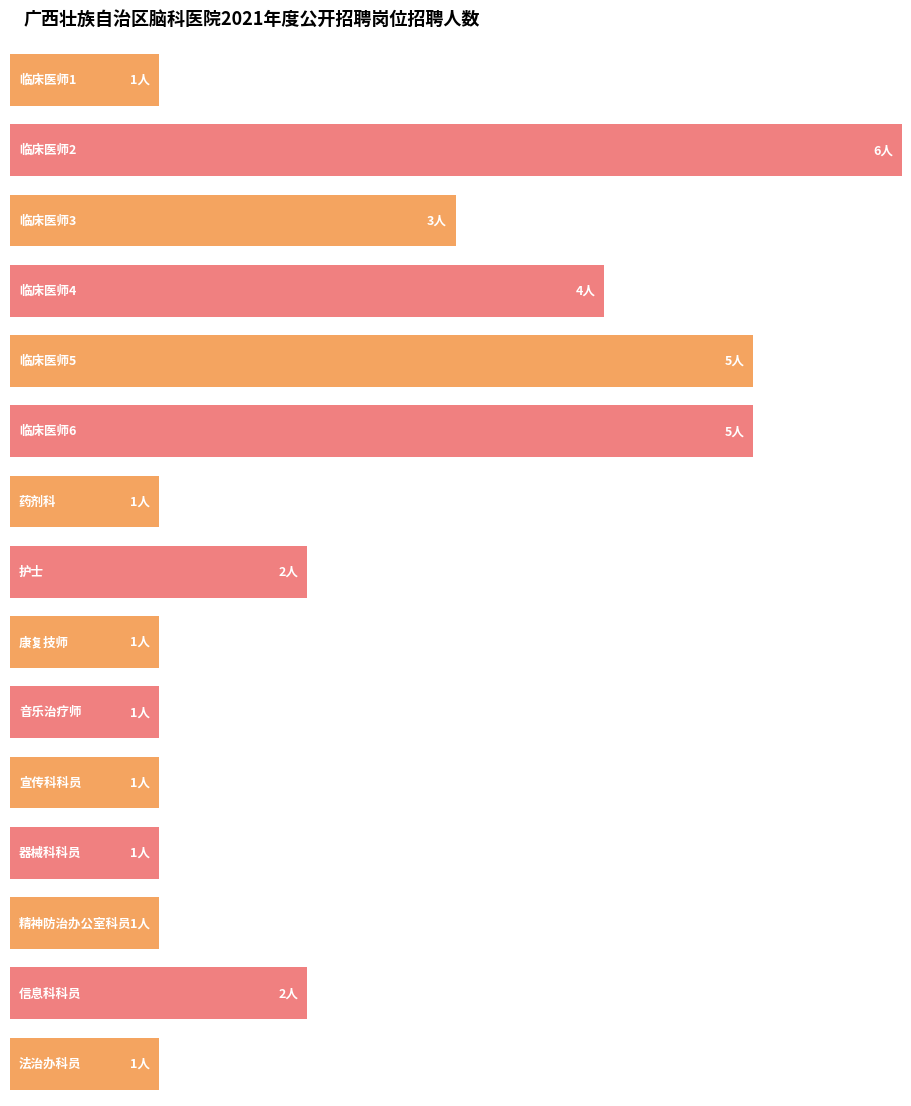

The chart shows a value of 2 at 康复技师. True or false?

False